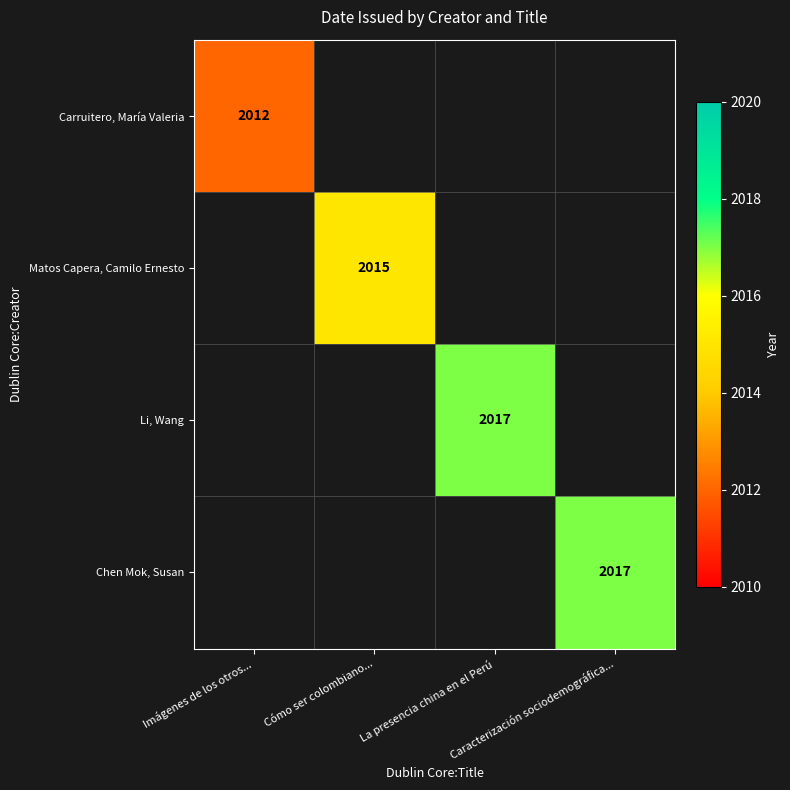

Rank the series by their maximum value, from lowest to highest.

Carruitero, María Valeria, Matos Capera, Camilo Ernesto, Li, Wang, Chen Mok, Susan